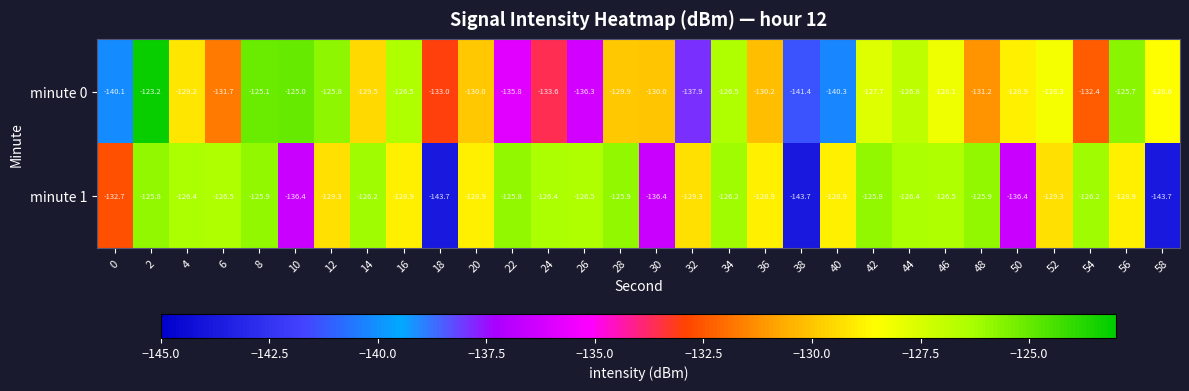

Count the number of data series in this chart.

2